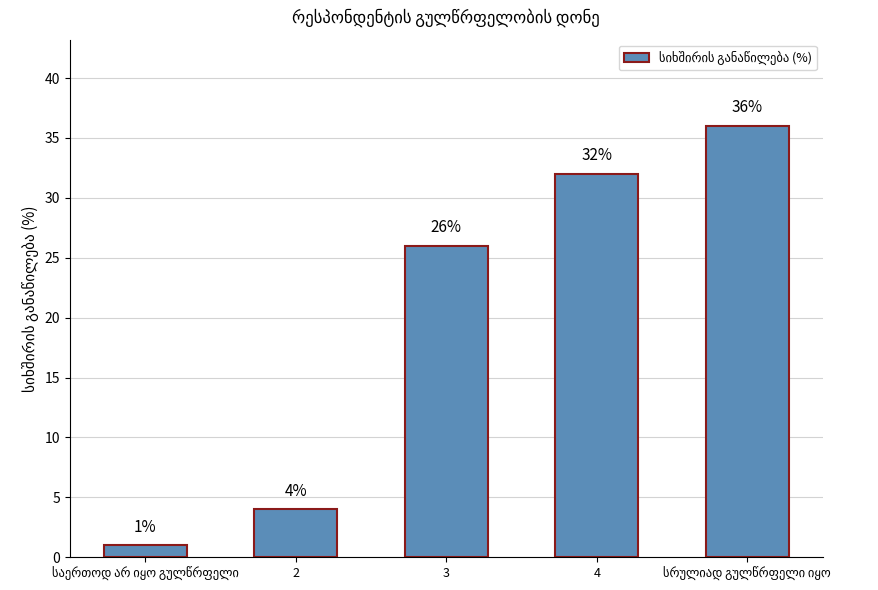

Reading left to right, transcribe all the data shown in this chart.

1	4	26	32	36